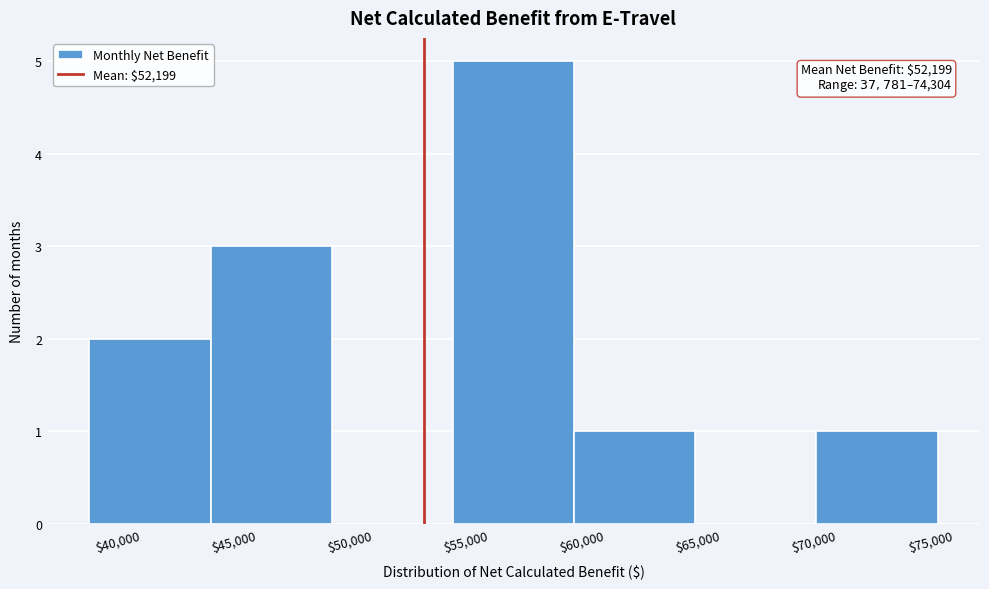

Over which range of the x-axis is the bar tallest?

53500 to 58500